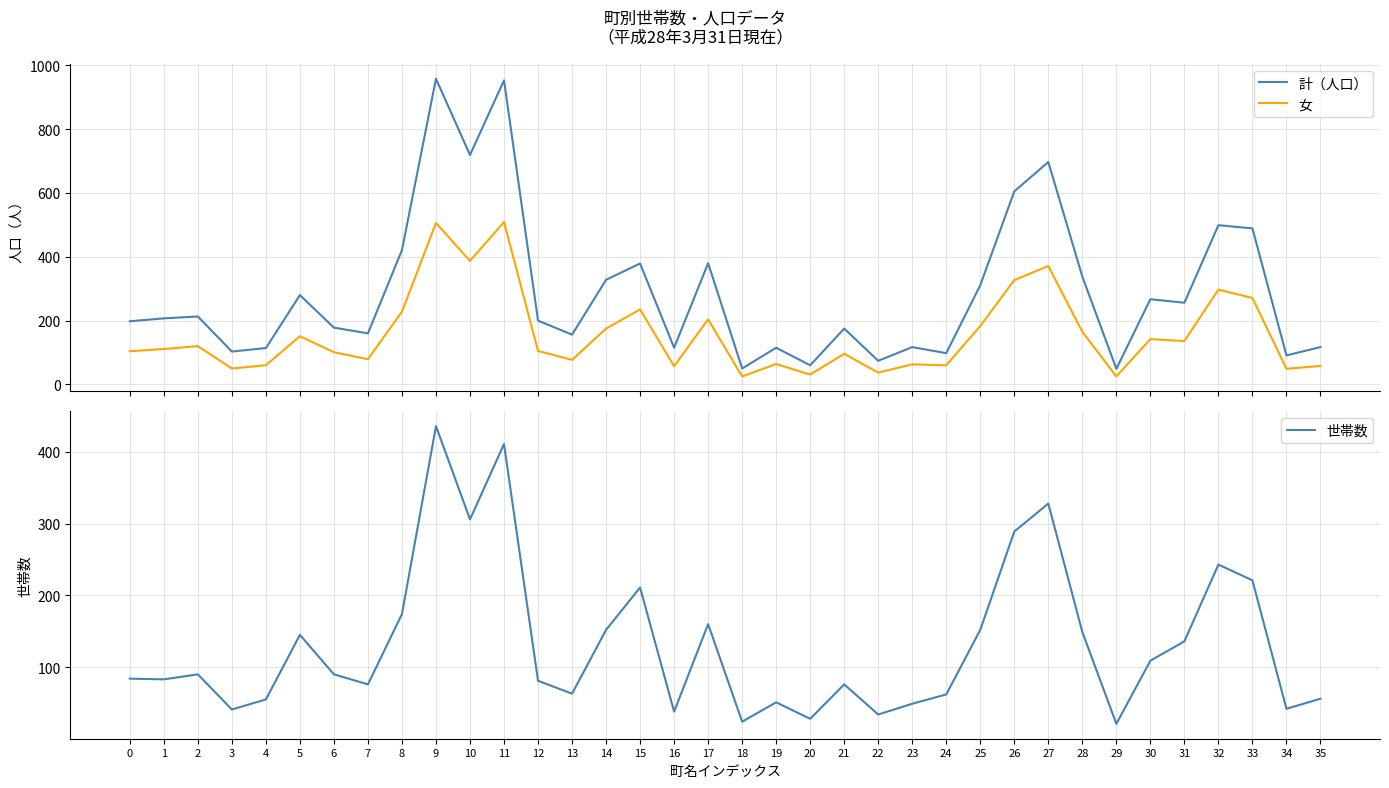

What is the smallest value displayed?

21